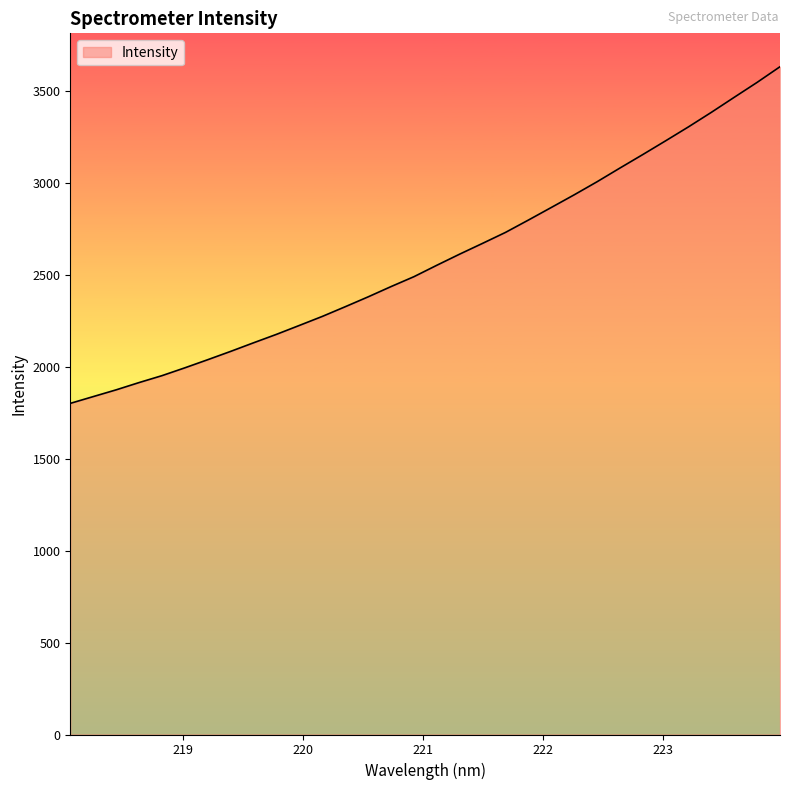

What is the maximum value shown in the chart?

3629.5